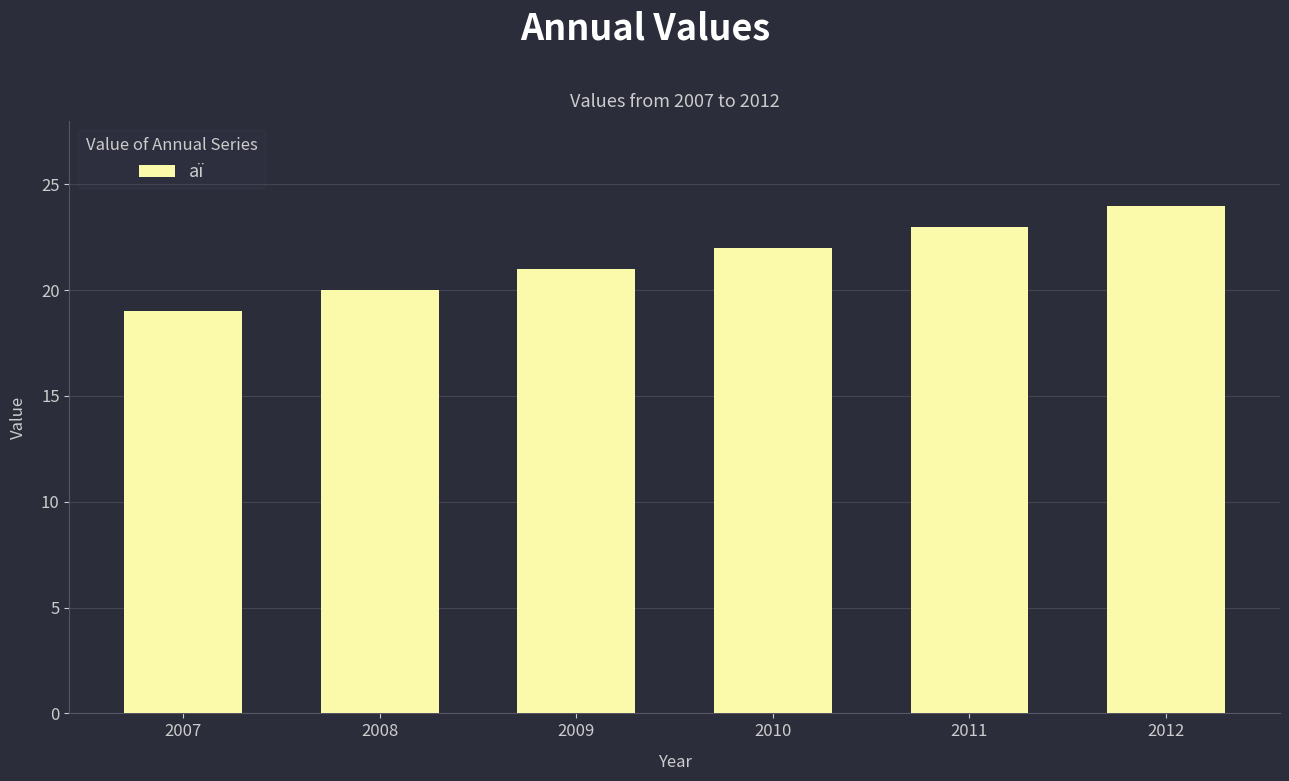

True or false: the data shows 22 at 2010.

True